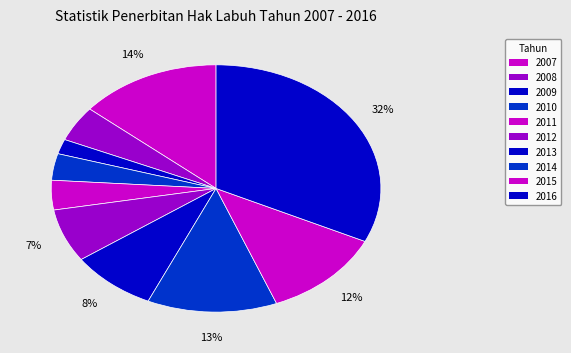

To the nearest percent, what is the combined percentage of 2008 and 2007?

19%